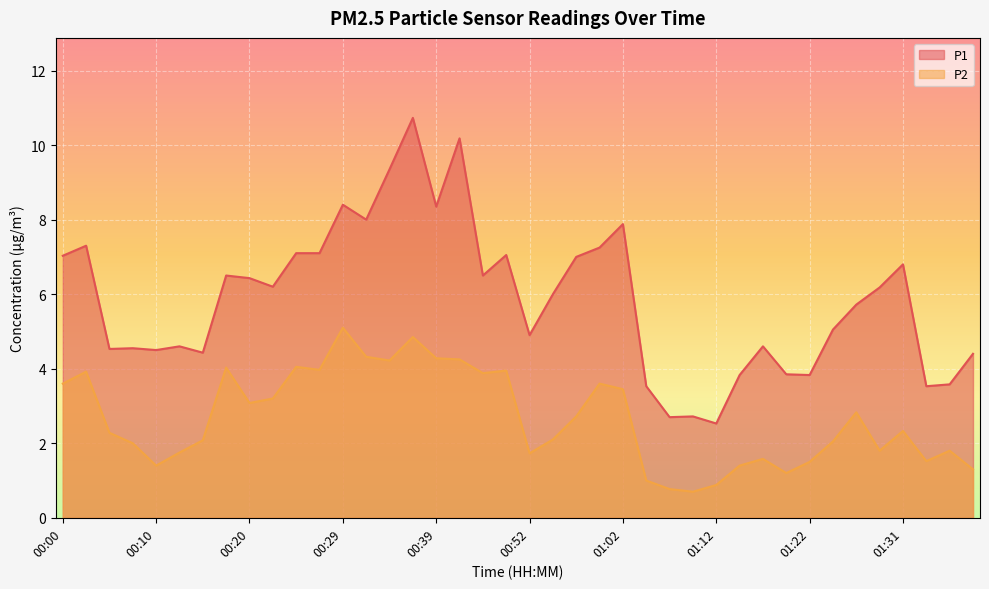

Which series changed the most between 00:20 and 00:32?

P1